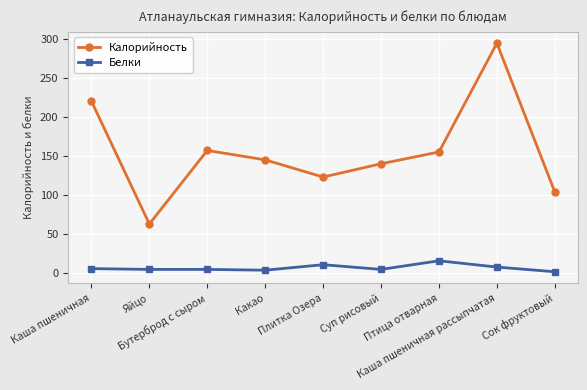

What position from the left is Каша пшеничная рассыпчатая?

8